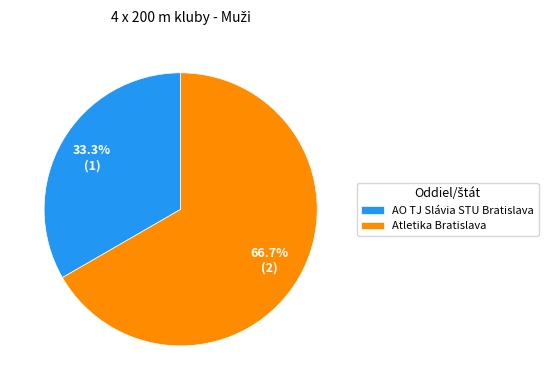

Do Atletika Bratislava and AO TJ Slávia STU Bratislava together represent more than half of the pie?

Yes